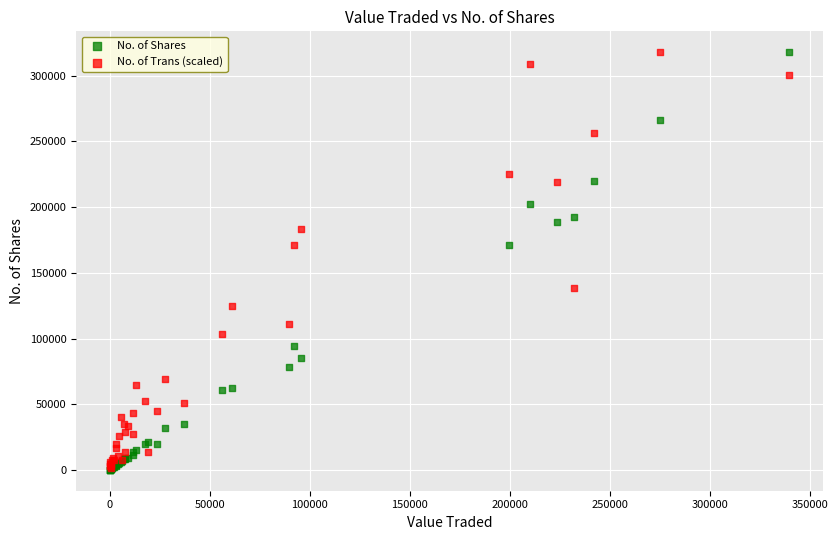

What are all the series names shown in the legend?

No. of Shares, No. of Trans (scaled)